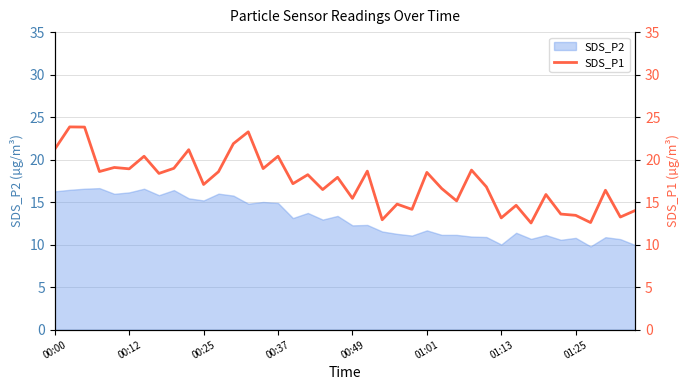

What is the minimum value for SDS_P2?

9.8